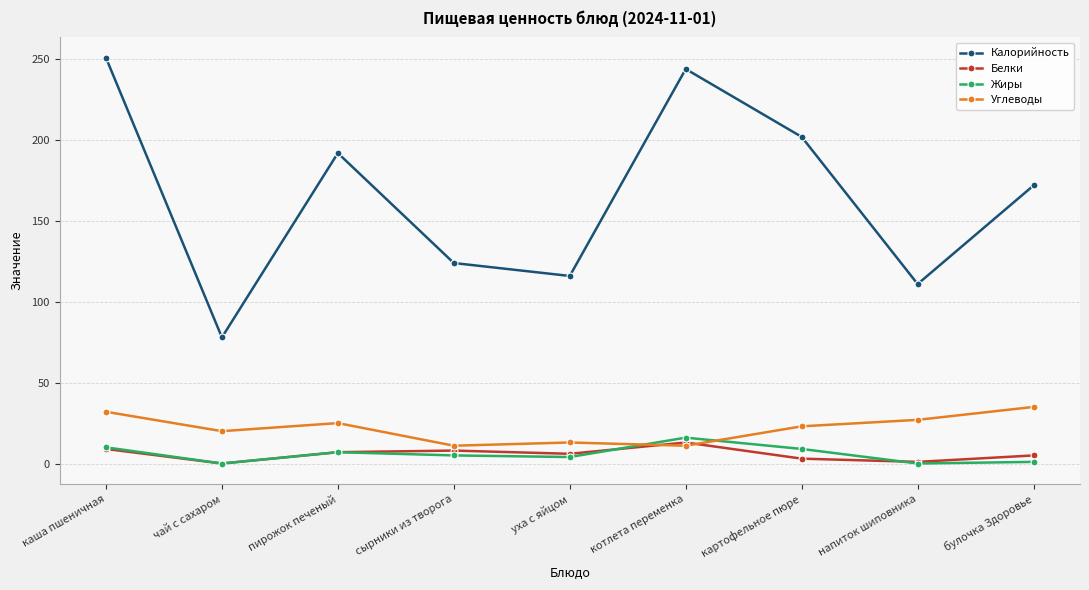

What are all the series names shown in the legend?

Калорийность, Белки, Жиры, Углеводы